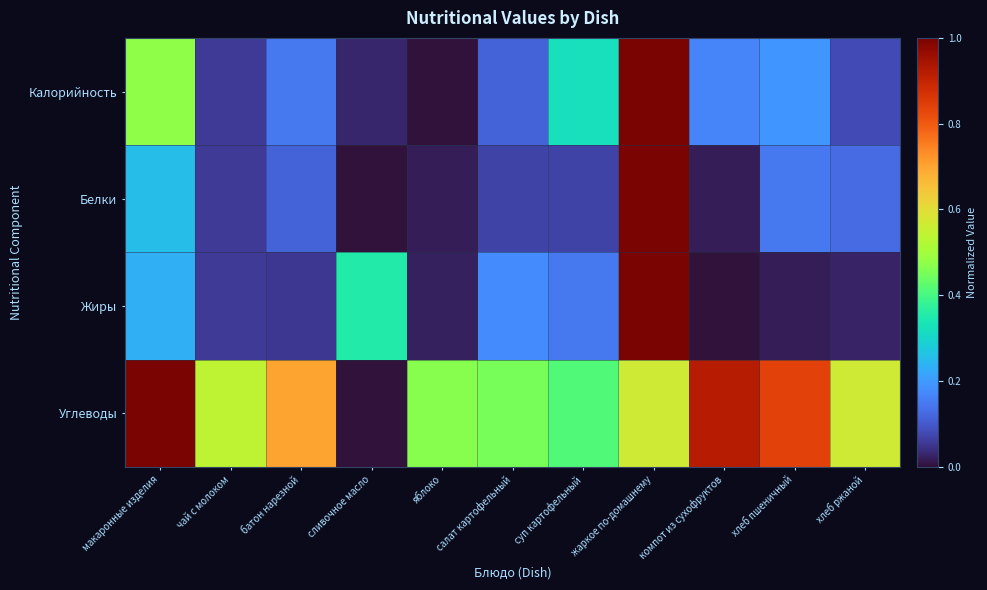

What is the total value across all series at хлеб ржаной?

0.8